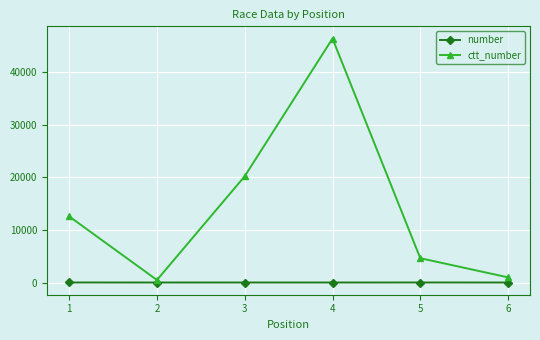

What is the highest value of the ctt_number series?

46337